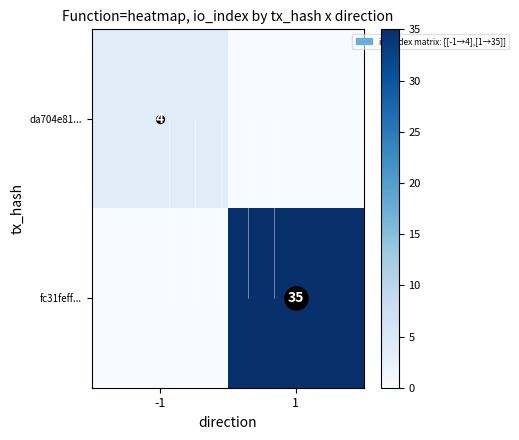

Which category has the lowest value across all series?

1